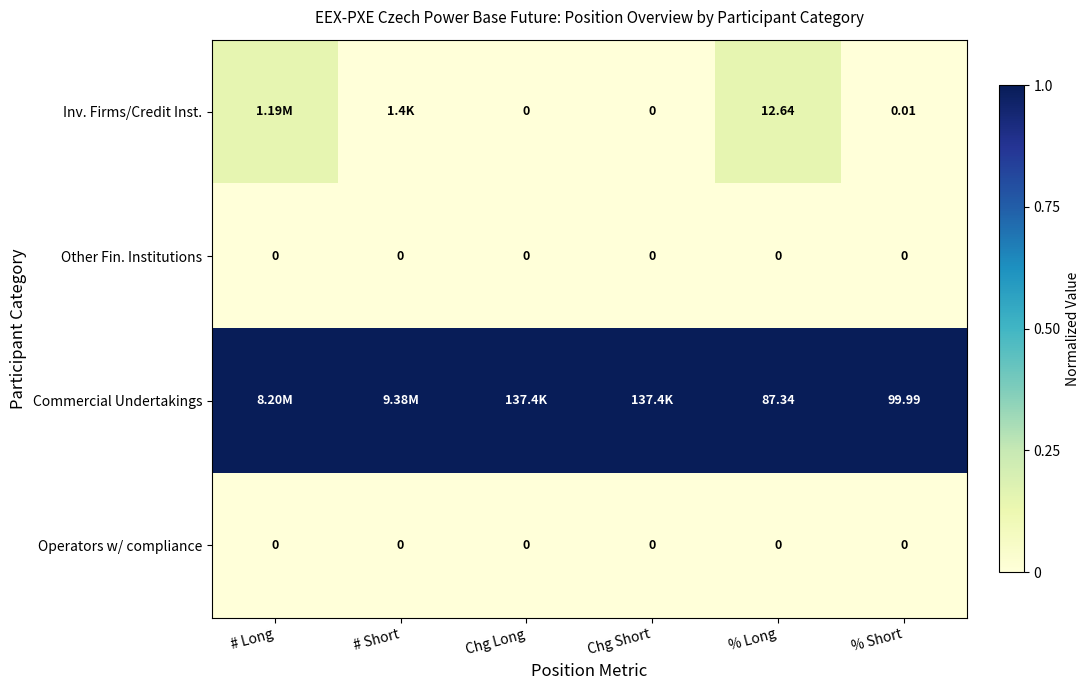

At which category is the sum across all series the highest?

# Long